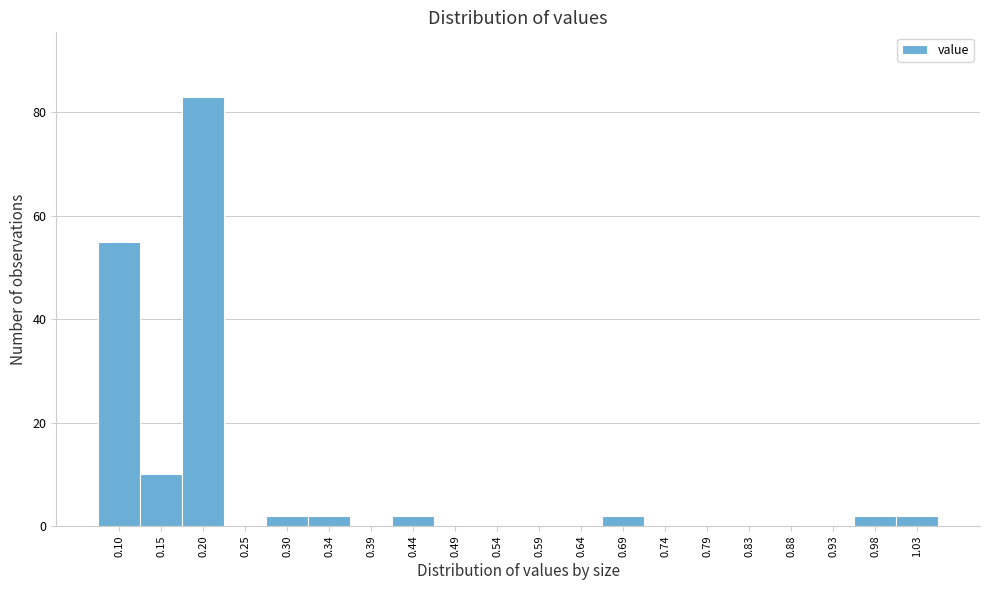

Reading left to right, what are all the values shown in this chart?

0.10=55	0.15=10	0.20=83	0.25=0	0.30=2	0.34=2	0.39=0	0.44=2	0.49=0	0.54=0	0.59=0	0.64=0	0.69=2	0.74=0	0.79=0	0.83=0	0.88=0	0.93=0	0.98=2	1.03=2